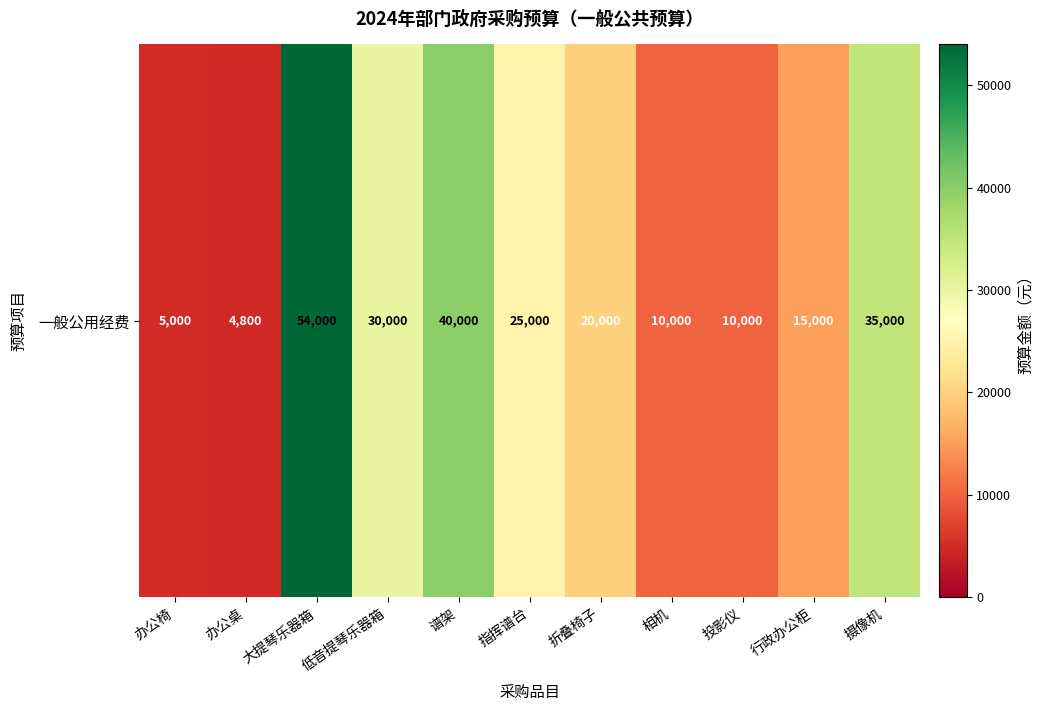

How many data points does each series have?

11